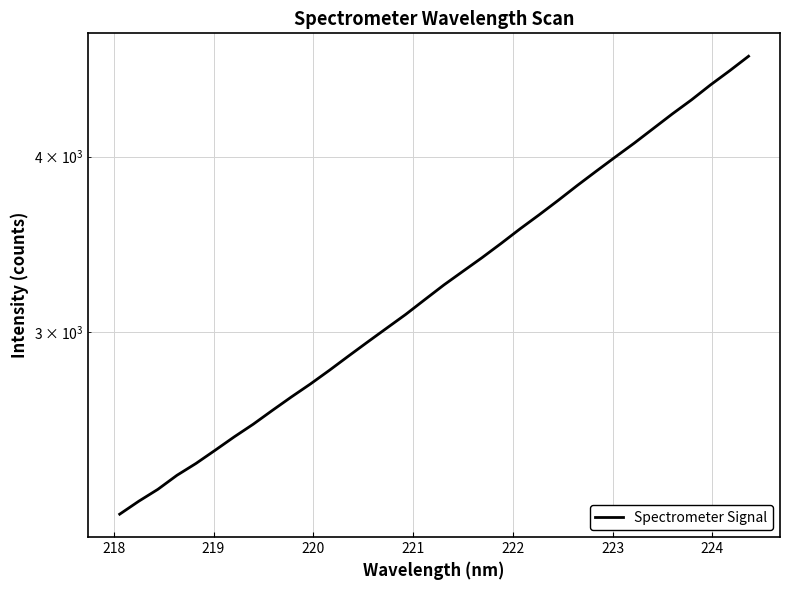

How many data points are above 3240?

17